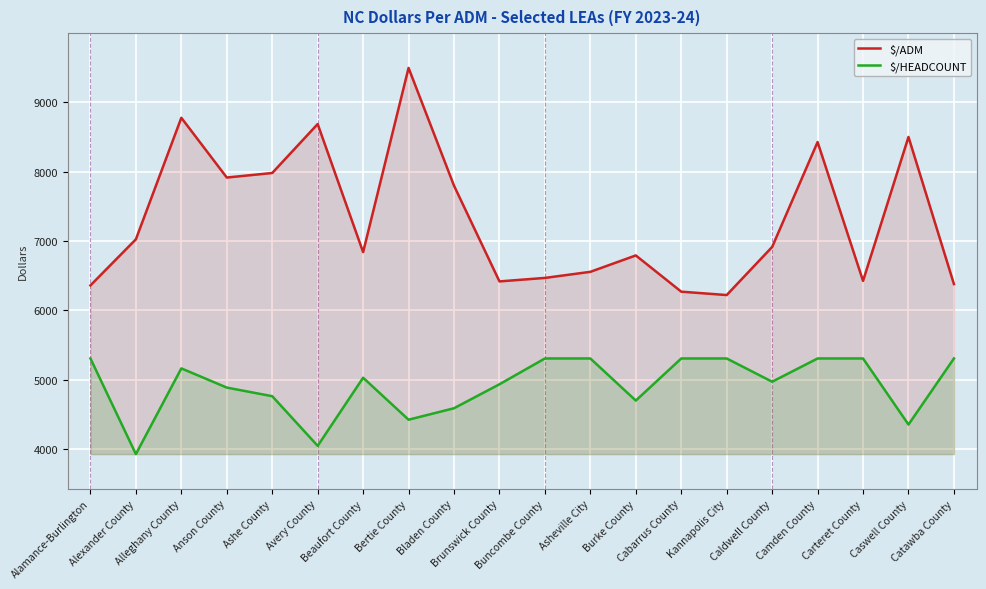

What is the minimum value for $/HEADCOUNT?

3932.3